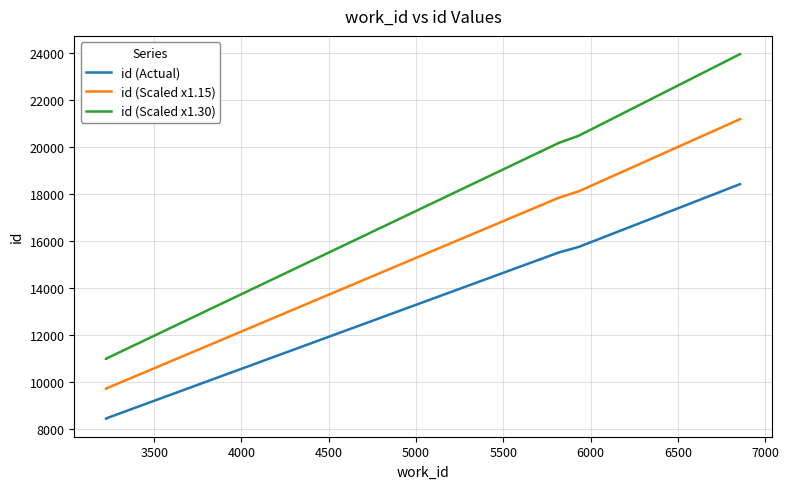

Is this an area chart (filled region under the line)?

No